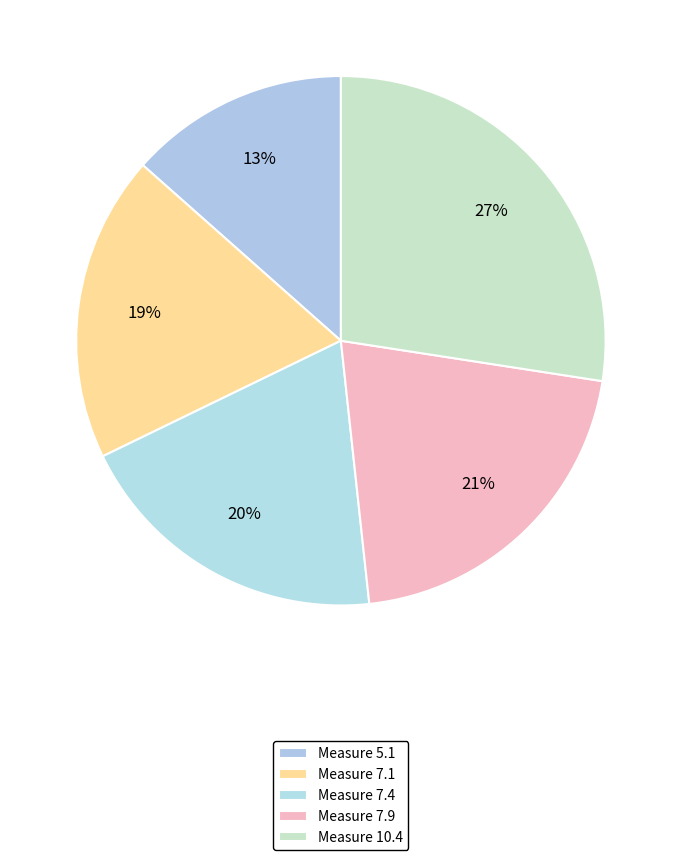

Which category has the biggest portion of the pie?

Measure 10.4